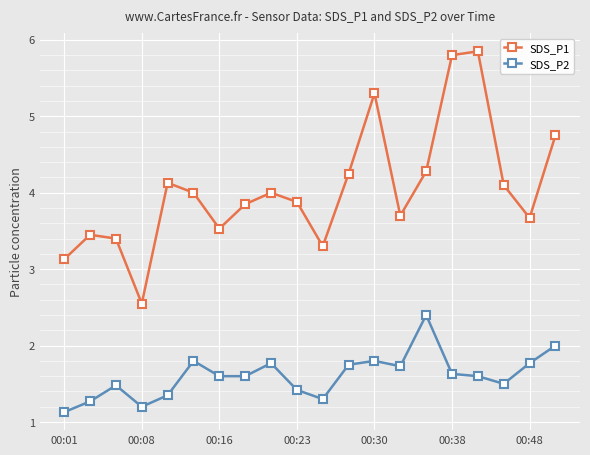

At how many categories does at least one series exceed 5?

3